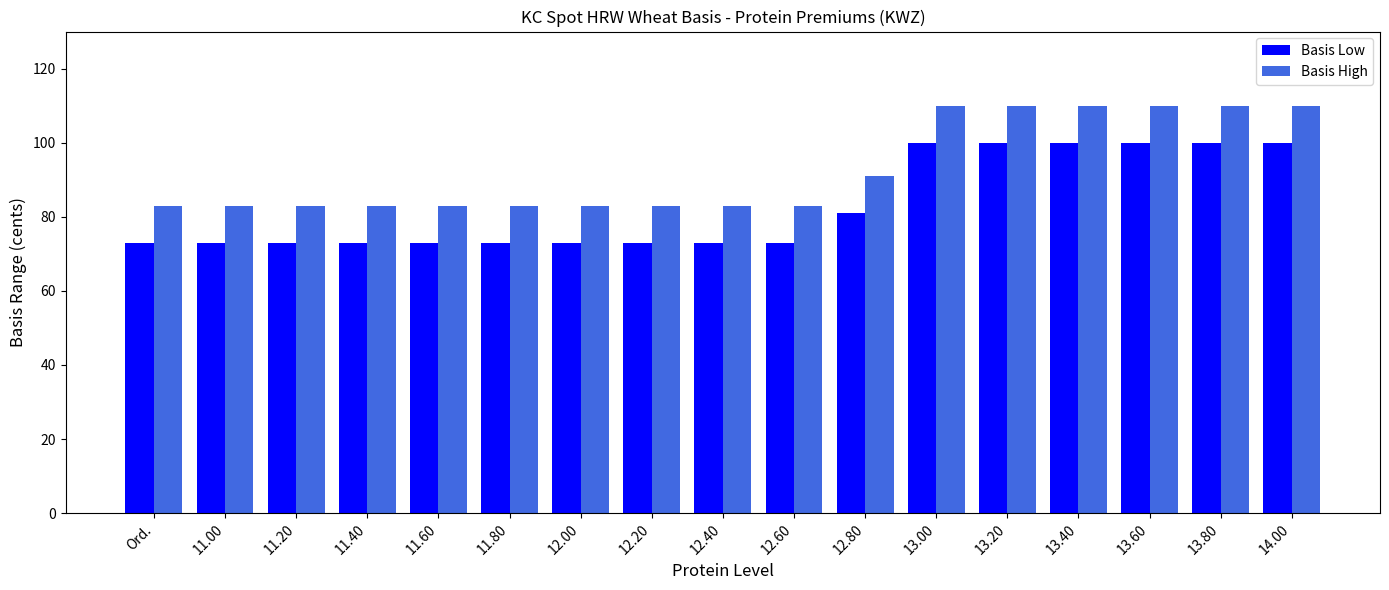

How many categories are shown in the chart?

17